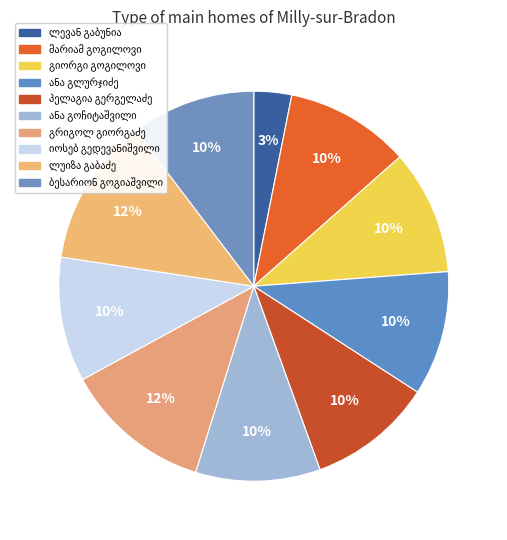

To the nearest percent, what is the combined percentage of იოსებ გედევანიშვილი and ლევან გაბუნია?

13%